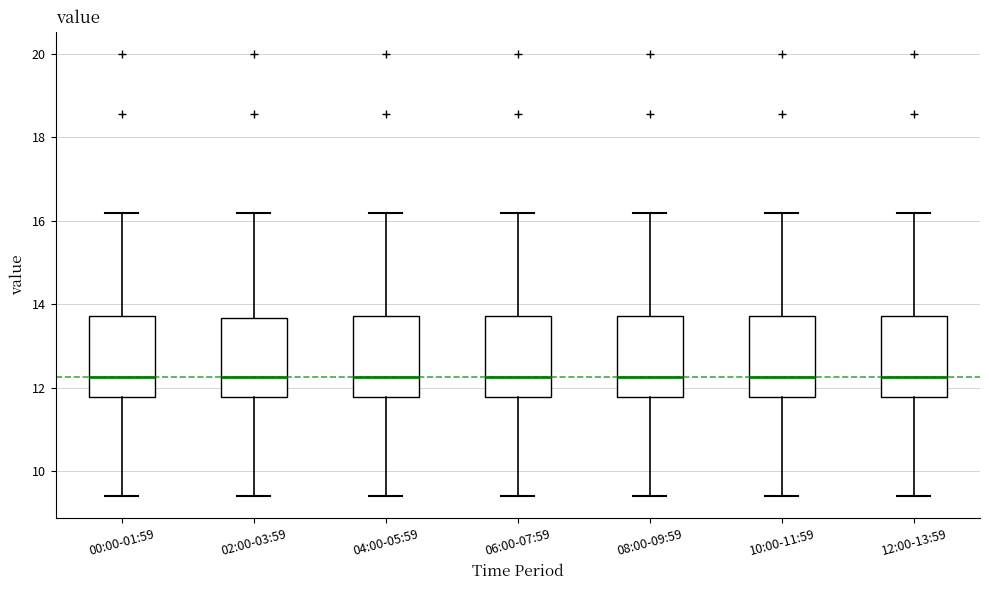

Reading left to right, read every box against the y-axis: the position of its median line, the range the box covers, and the ends of its whiskers. The values are not printed on the chart, so give them approximately, as read against the axis.

00:00-01:59: median 12.2, box 11.8 to 13.8, whiskers 9.4 to 16.2
02:00-03:59: median 12.2, box 11.8 to 13.6, whiskers 9.4 to 16.2
04:00-05:59: median 12.2, box 11.8 to 13.8, whiskers 9.4 to 16.2
06:00-07:59: median 12.2, box 11.8 to 13.8, whiskers 9.4 to 16.2
08:00-09:59: median 12.2, box 11.8 to 13.8, whiskers 9.4 to 16.2
10:00-11:59: median 12.2, box 11.8 to 13.8, whiskers 9.4 to 16.2
12:00-13:59: median 12.2, box 11.8 to 13.8, whiskers 9.4 to 16.2